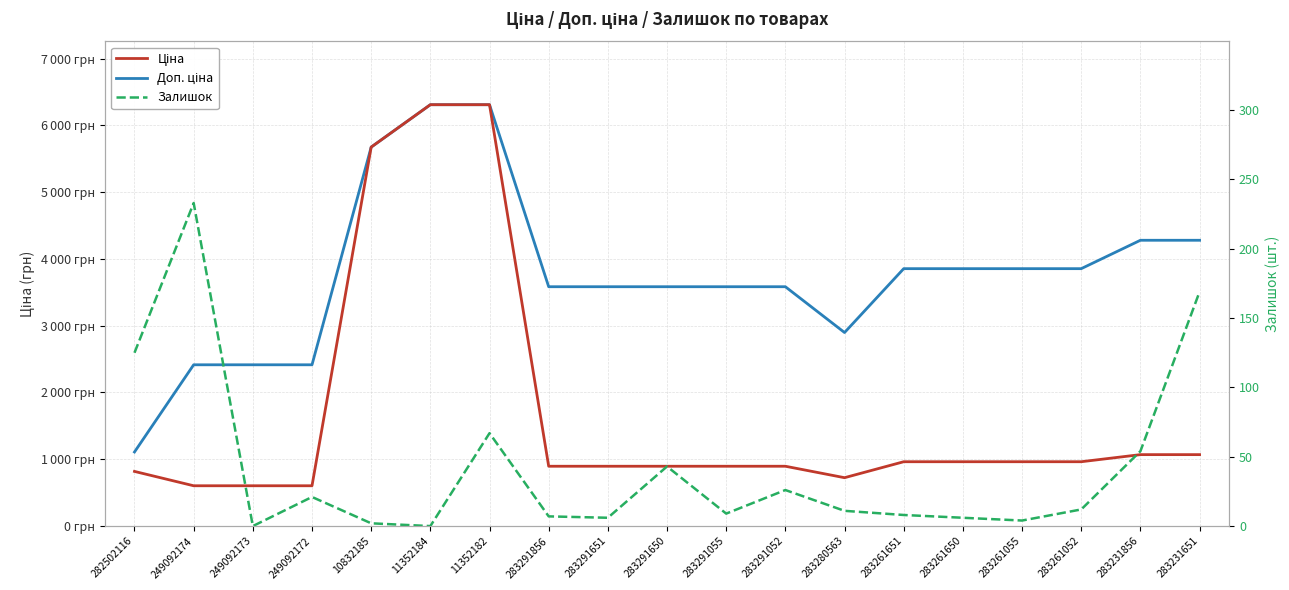

What is the difference between the Ціна values at 249092172 and 283231651?

466.1